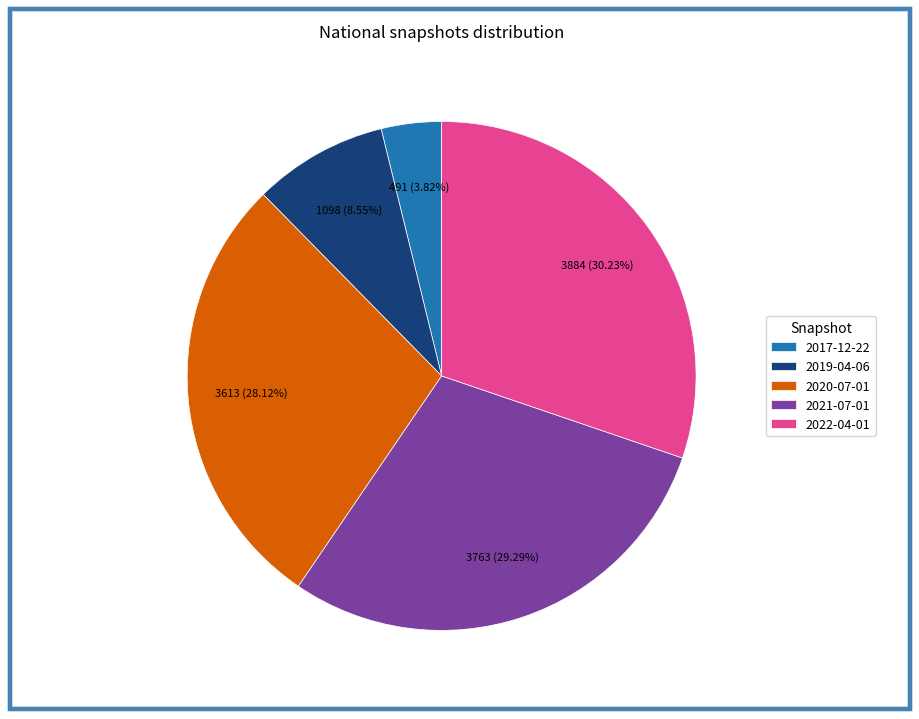

How many slices are in this pie chart?

5